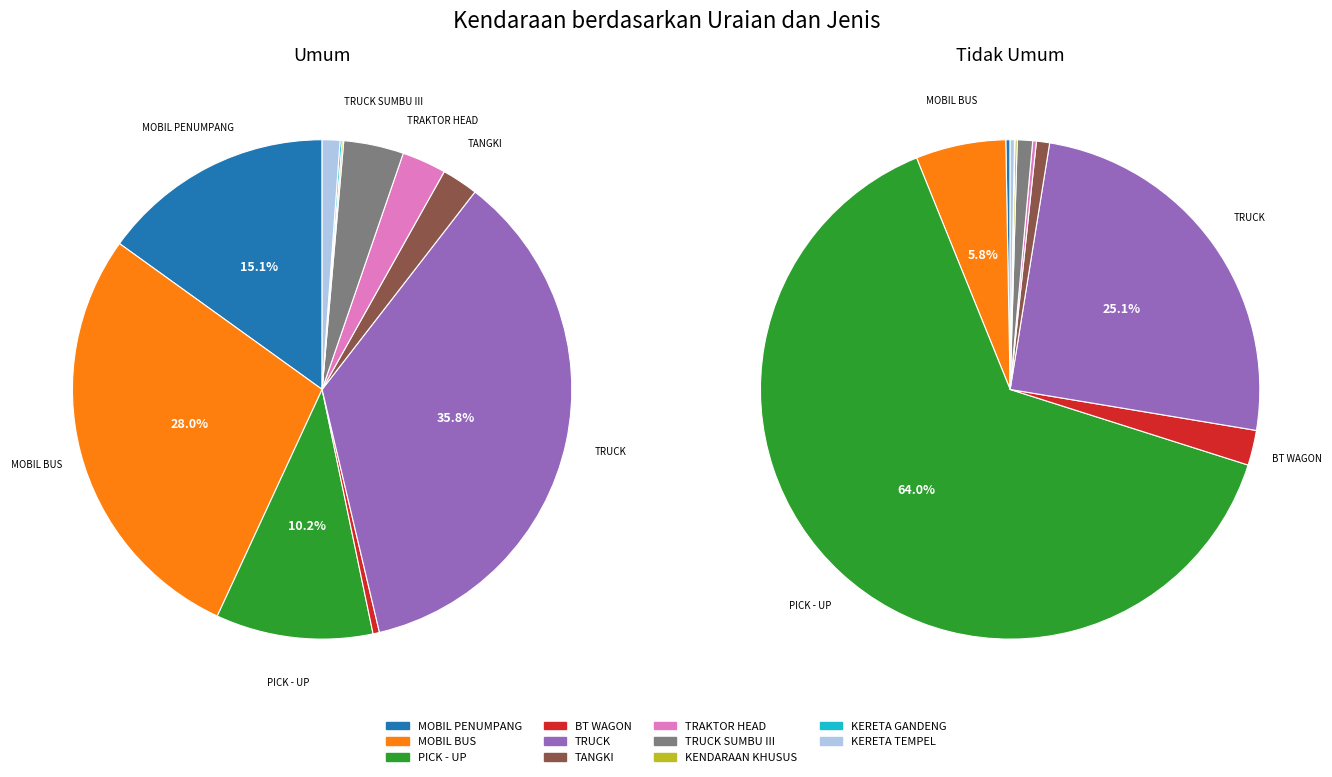

How many segments does this pie chart have?

11